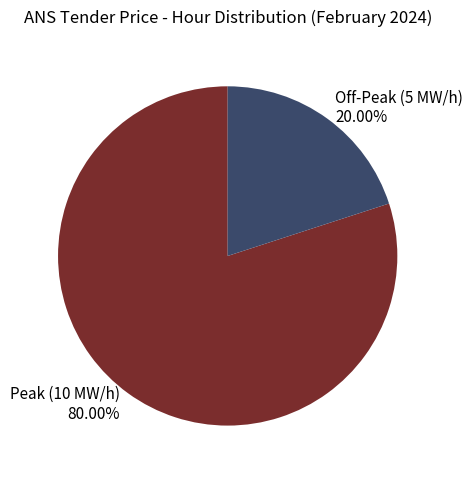

Is the sum of Off-Peak (5 MW/h) 20.00% and Peak (10 MW/h) 80.00% greater than half?

Yes